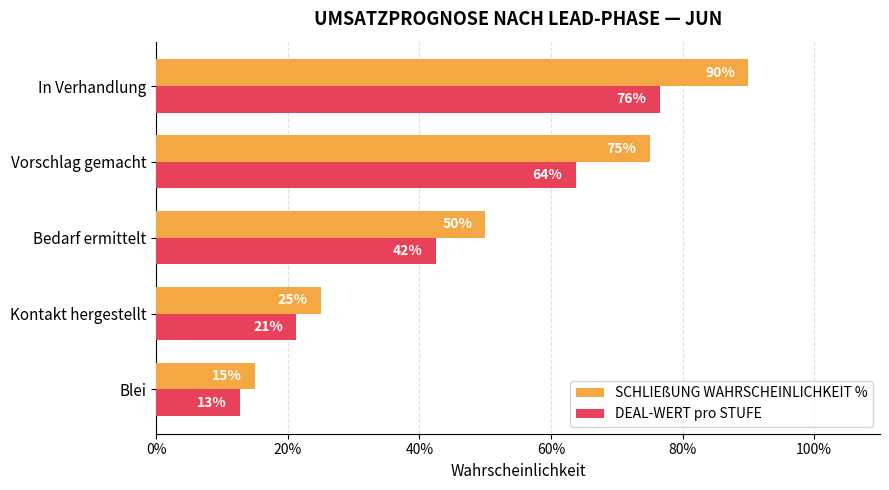

What are all the series names shown in the legend?

SCHLIEßUNG WAHRSCHEINLICHKEIT %, DEAL-WERT pro STUFE